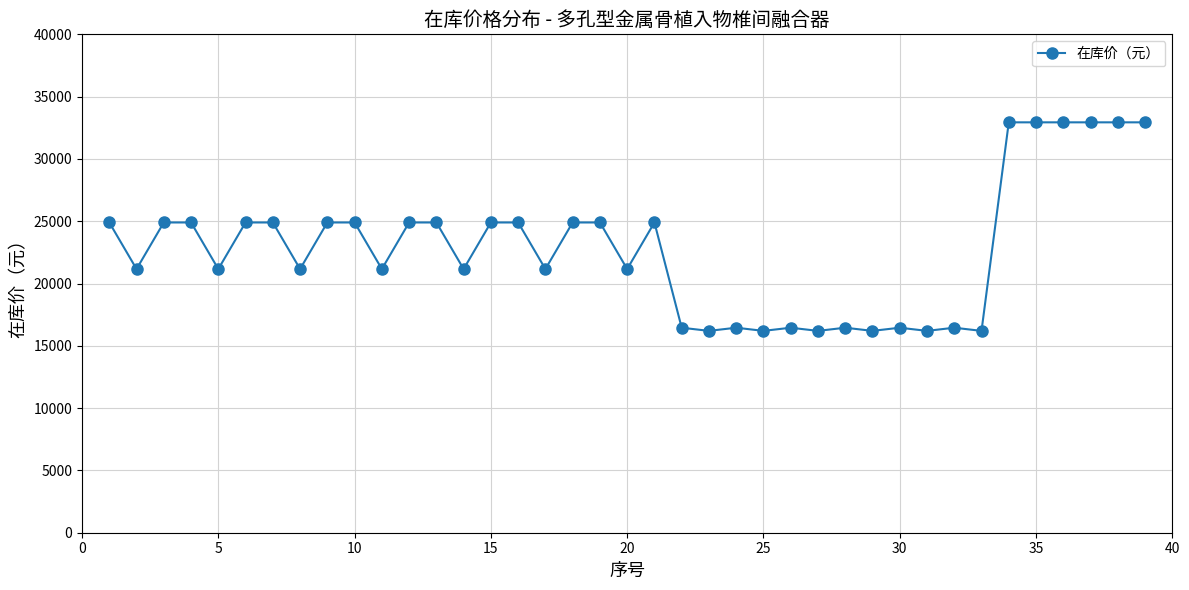

What is the value of the 27th point from the left?

16200